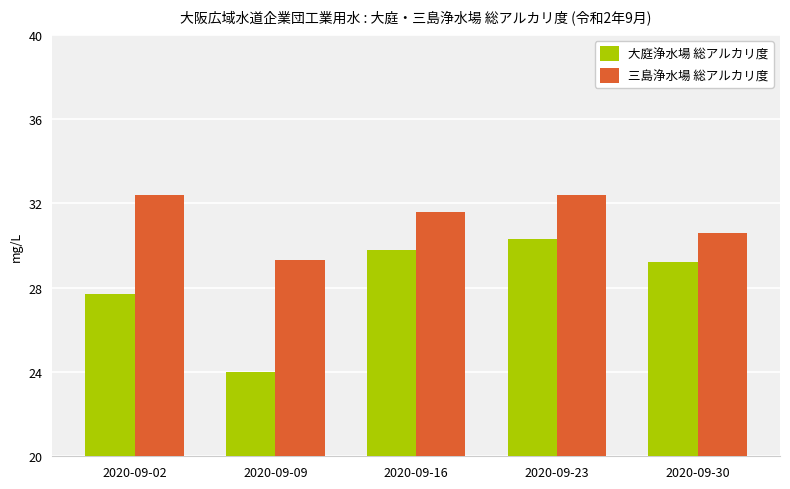

Reading left to right, list all the values displayed in this chart.

大庭浄水場 総アルカリ度: 27.7	24.0	29.8	30.3	29.2
三島浄水場 総アルカリ度: 32.4	29.3	31.6	32.4	30.6